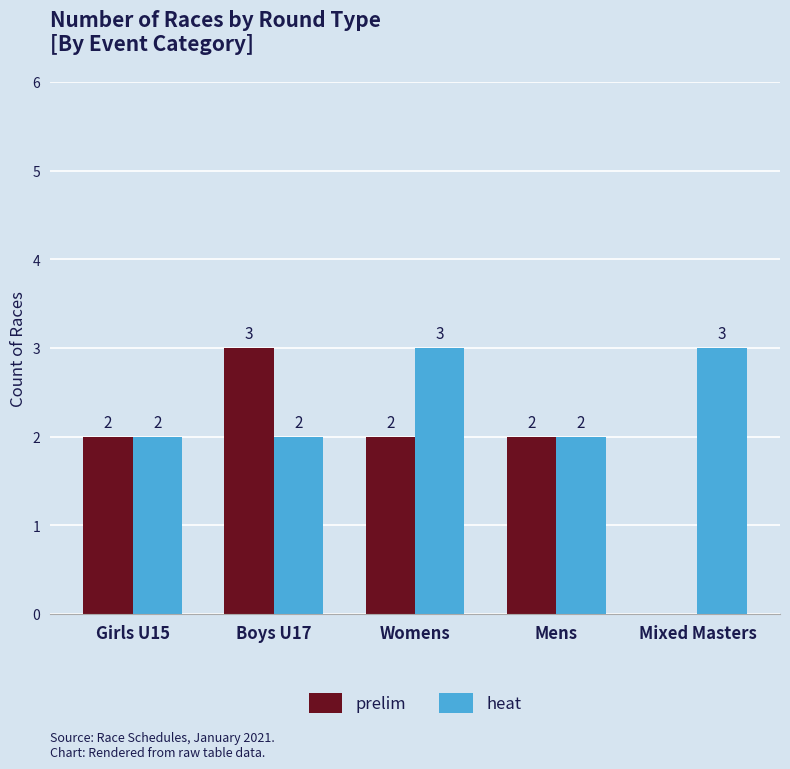

True or false: prelim has a value of 0 at Mixed Masters.

True